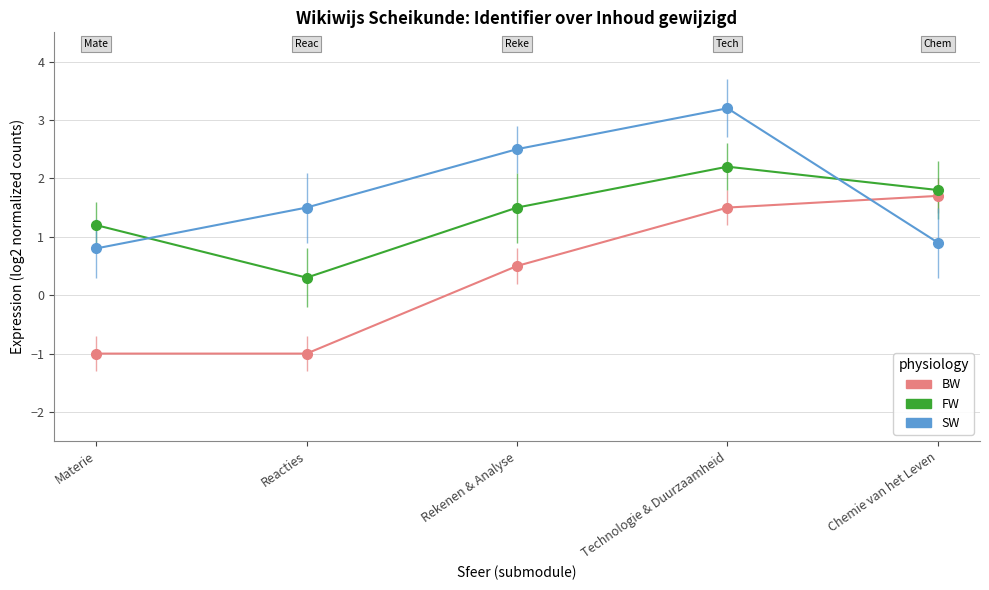

What is the difference between the maximum and minimum values in the FW series?

1.9